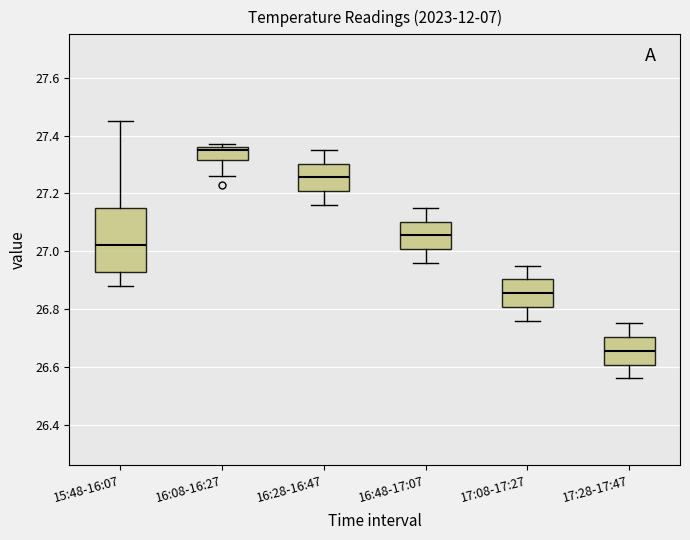

Comparing the boxes themselves (not the whiskers), which one is the tallest?

15:48-16:07